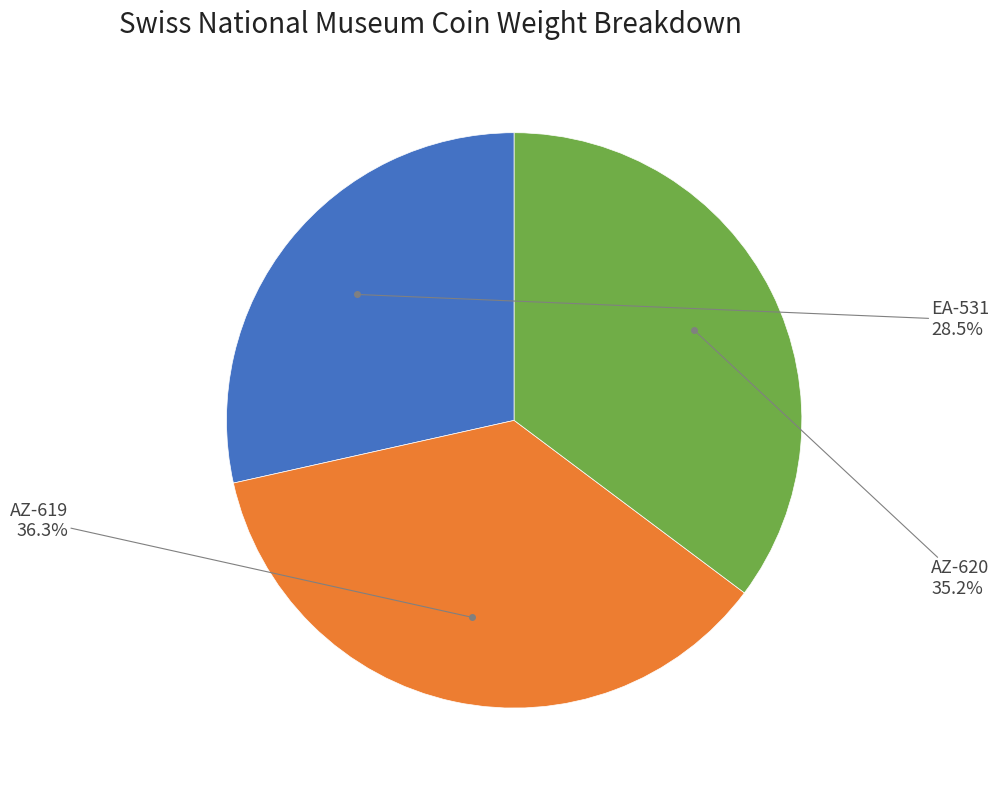

How many segments does this pie chart have?

3